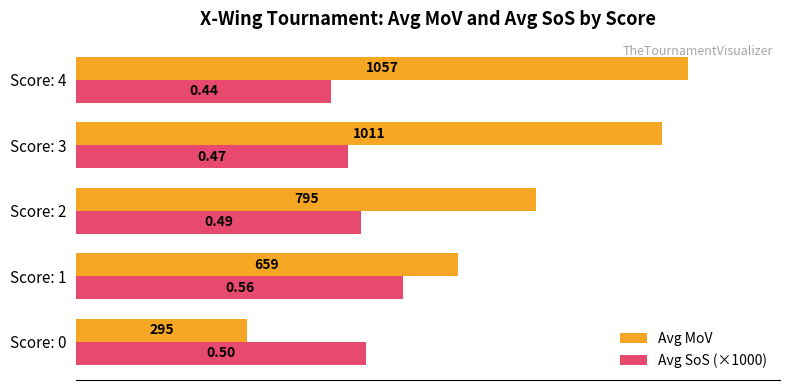

List the series in order of their overall mean, lowest first.

Avg SoS (×1000), Avg MoV